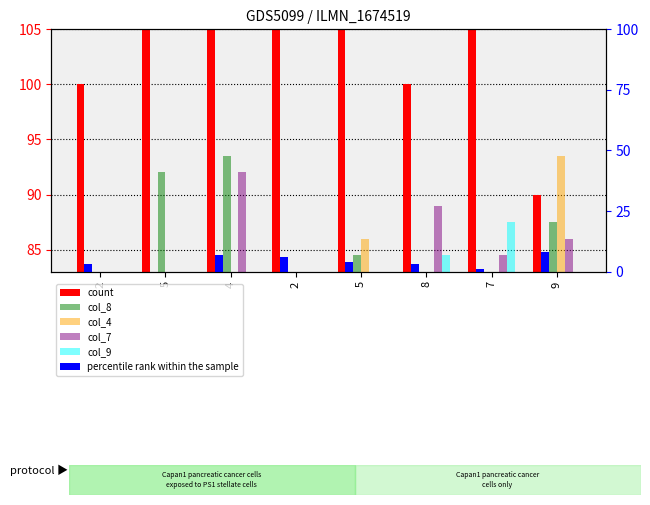

At 2, list the series in order from smallest to largest.

percentile rank within the sample, col_8, col_7, col_4, col_9, count